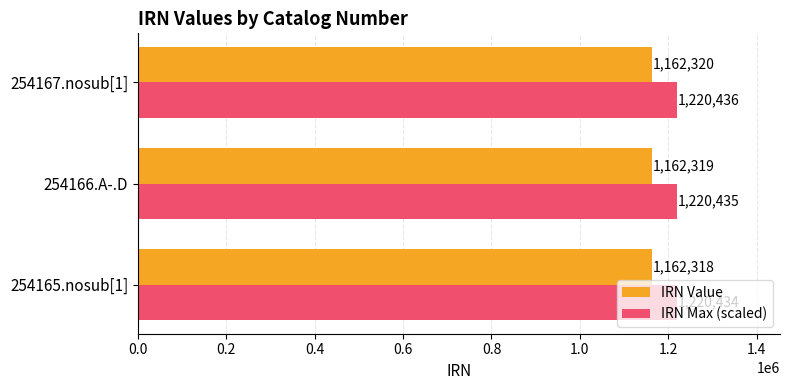

At which label is IRN Max (scaled) closest to 1220434?

254165.nosub[1]